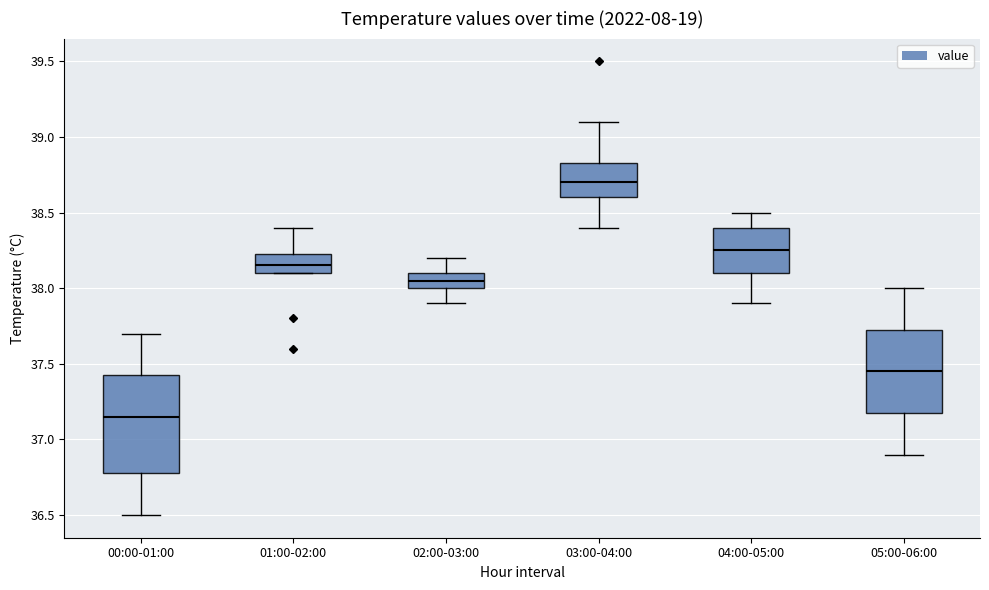

Reading left to right, transcribe this box plot: for each box, give where its median line is, the range the box spans, and where its two whiskers end, as read against the y-axis. The values are not printed on the chart, so give them approximately, as read against the axis.

00:00-01:00: median 37.15, box 36.80 to 37.45, whiskers 36.50 to 37.70
01:00-02:00: median 38.15, box 38.10 to 38.25, whiskers 38.10 to 38.40
02:00-03:00: median 38.05, box 38.00 to 38.10, whiskers 37.90 to 38.20
03:00-04:00: median 38.70, box 38.60 to 38.85, whiskers 38.40 to 39.10
04:00-05:00: median 38.25, box 38.10 to 38.40, whiskers 37.90 to 38.50
05:00-06:00: median 37.45, box 37.20 to 37.75, whiskers 36.90 to 38.00